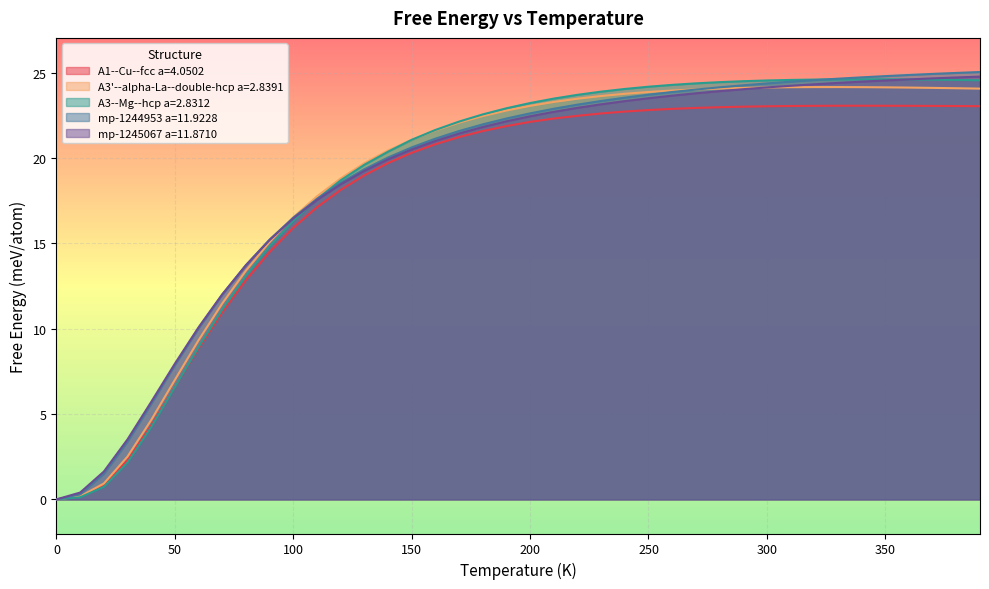

True or false: mp-1244953 a=11.9228 and A3--Mg--hcp a=2.8312 cross at least once.

True